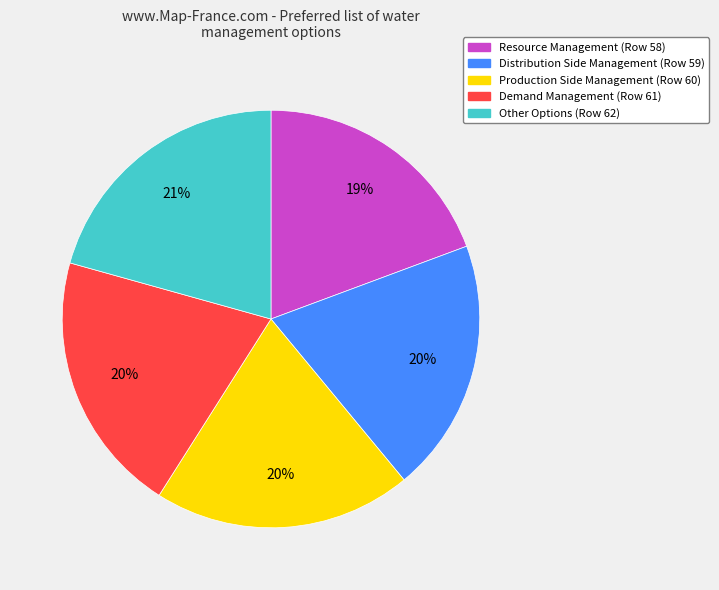

Combined, do Other Options and Production Side Management account for over 50%?

No